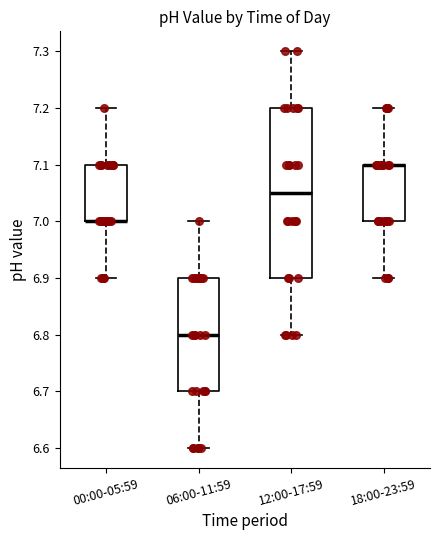

Reading left to right, transcribe this box plot: for each box, give where its median line is, the range the box spans, and where its two whiskers end, as read against the y-axis. The values are not printed on the chart, so give them approximately, as read against the axis.

00:00-05:59: median 7.00 (drawn on the box's lower edge), box 7.00 to 7.10, whiskers 6.90 to 7.20
06:00-11:59: median 6.80, box 6.70 to 6.90, whiskers 6.60 to 7.00
12:00-17:59: median 7.05, box 6.90 to 7.20, whiskers 6.80 to 7.30
18:00-23:59: median 7.10 (drawn on the box's upper edge), box 7.00 to 7.10, whiskers 6.90 to 7.20